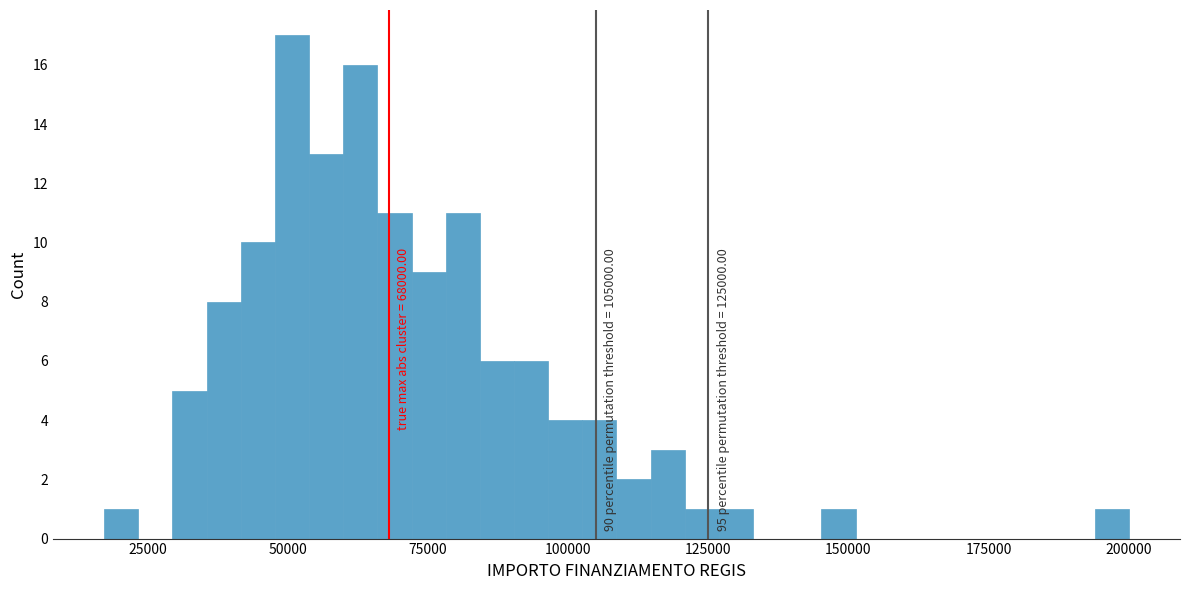

Around what value on the x-axis is the tallest bar? Give the approximate position of its centre, as read against the axis.

50000